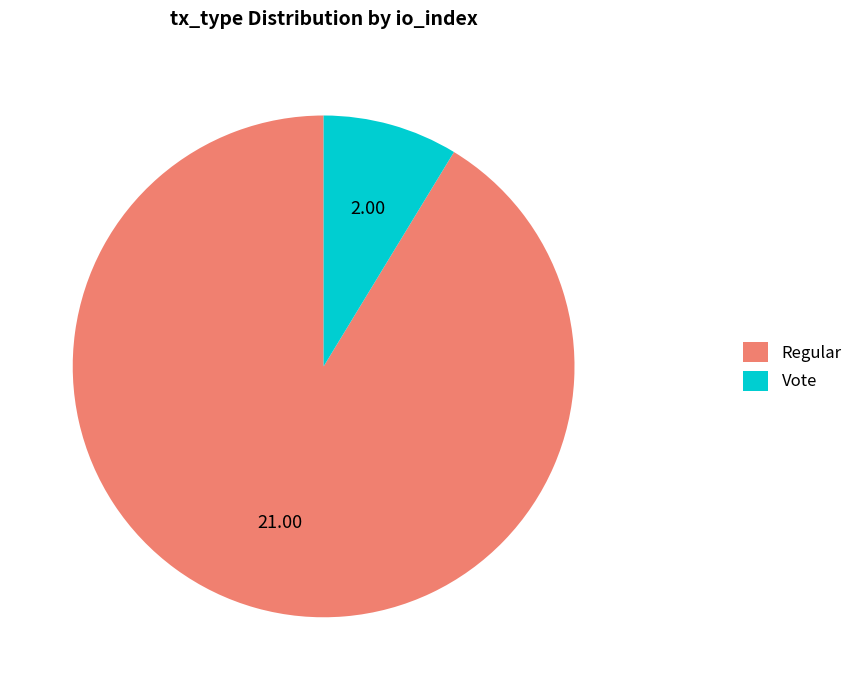

What is the majority slice?

Regular